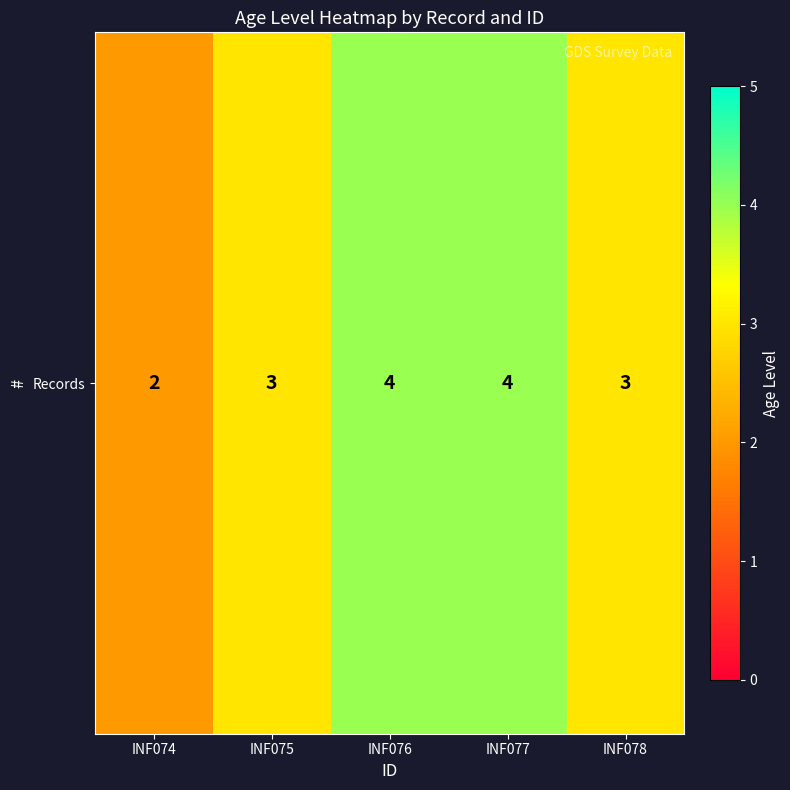

Rank the categories by value from lowest to highest.

INF074, INF075, INF078, INF076, INF077